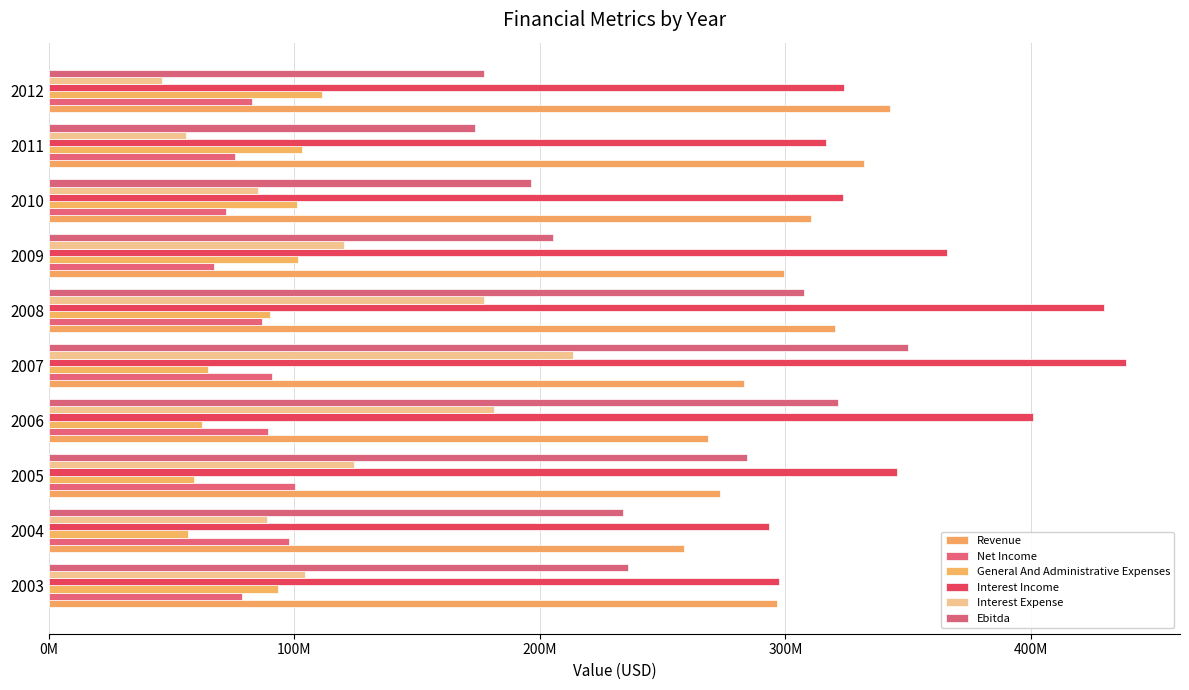

Are the bars horizontal?

Yes